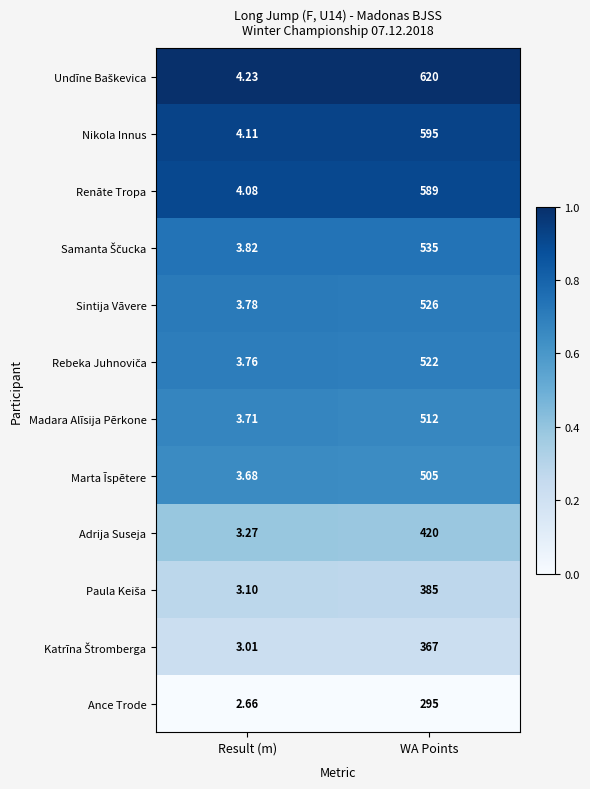

At which category does the chart reach its peak across all series?

WA Points